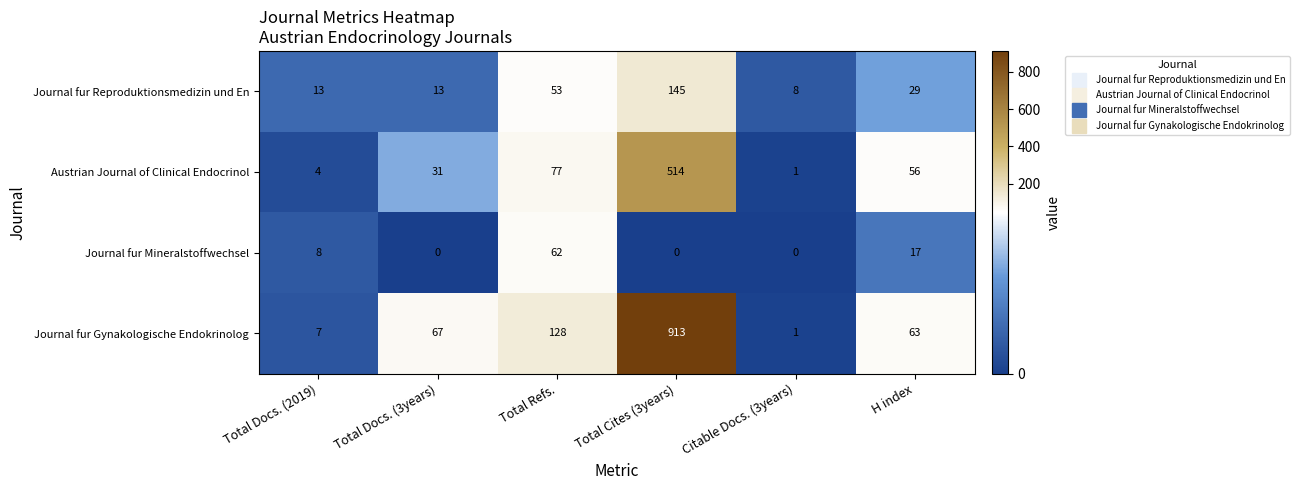

What is the greatest value displayed?

913